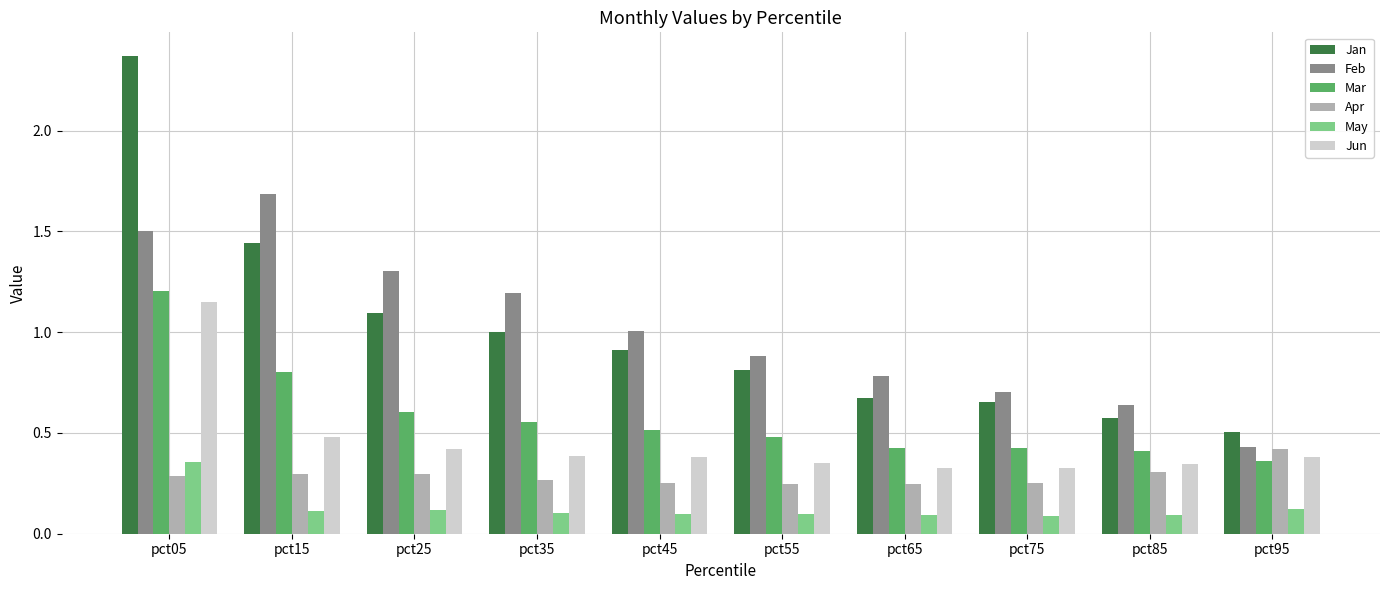

The Feb series shows 0.9 at pct55. True or false?

True